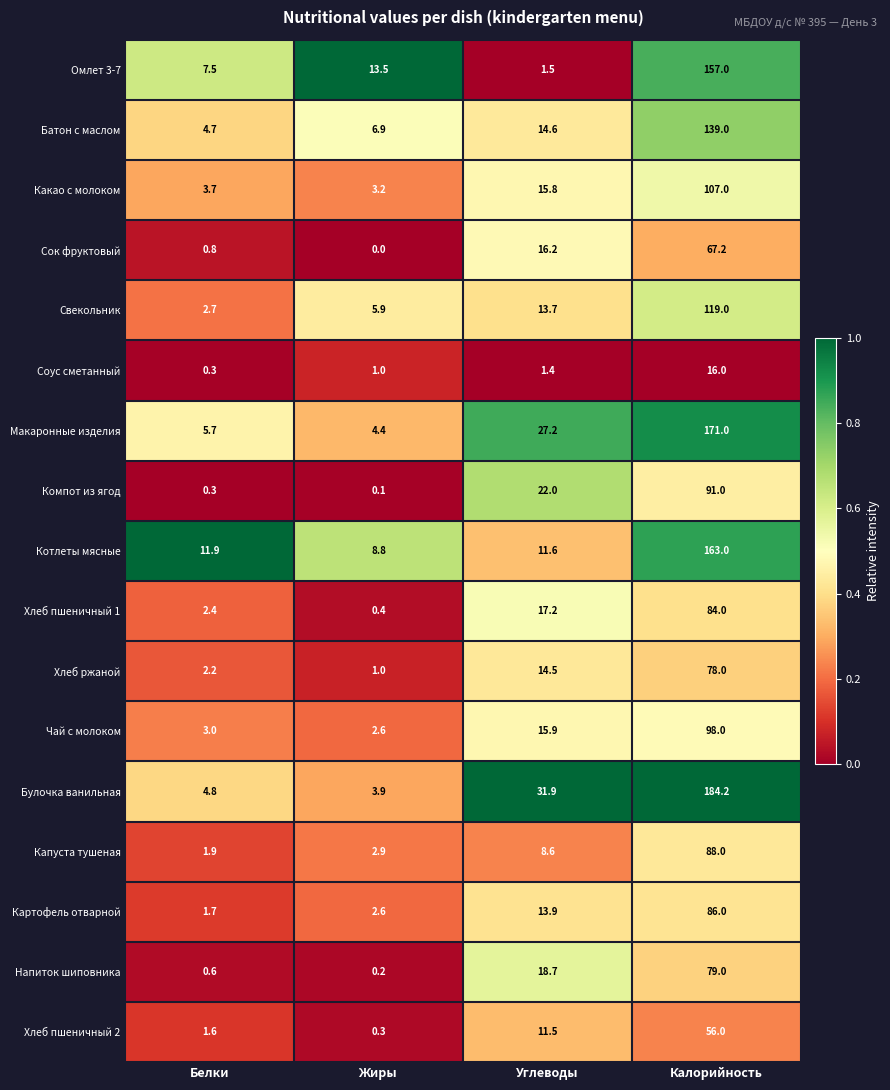

The Хлеб пшеничный 2 series shows 16.7 at Углеводы. True or false?

False